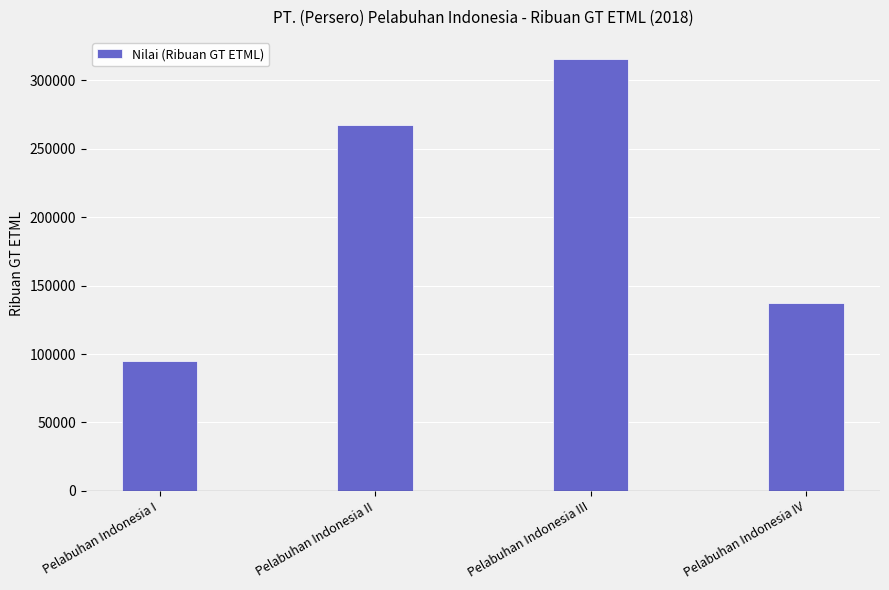

What is the sum of all values?

815160